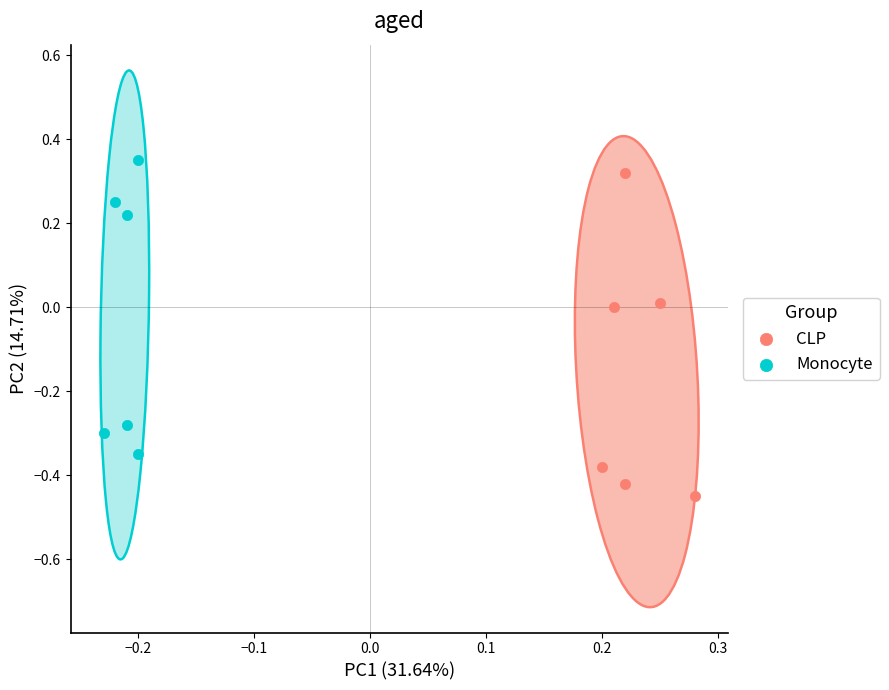

What are all the series names shown in the legend?

CLP, Monocyte